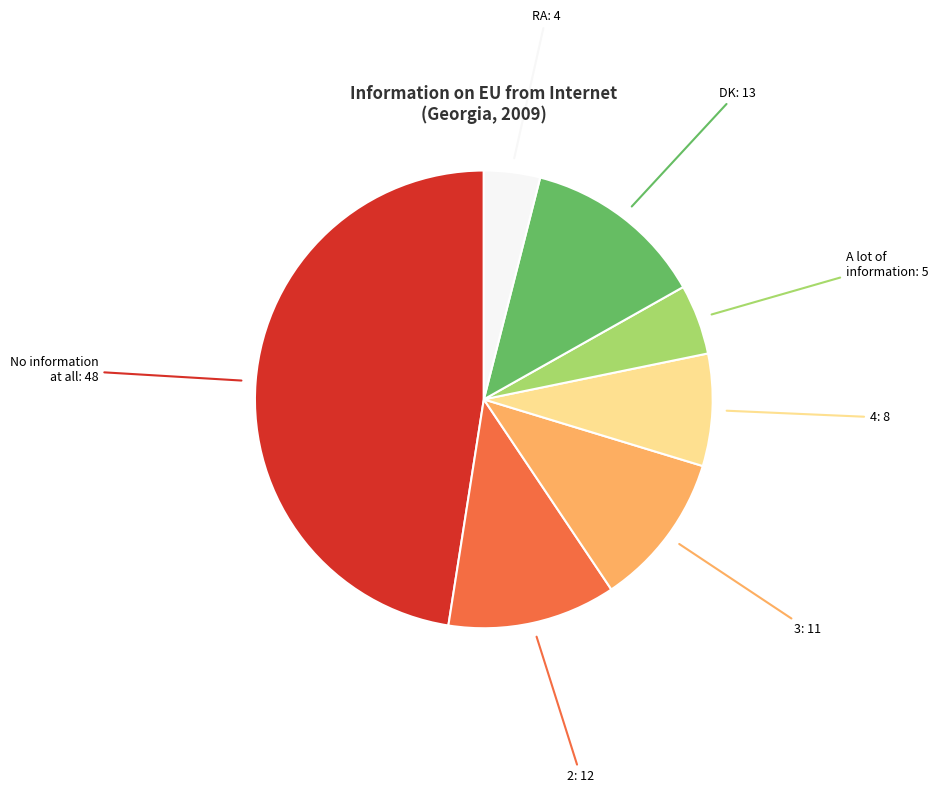

Is there any slice that represents more than half of the pie?

No